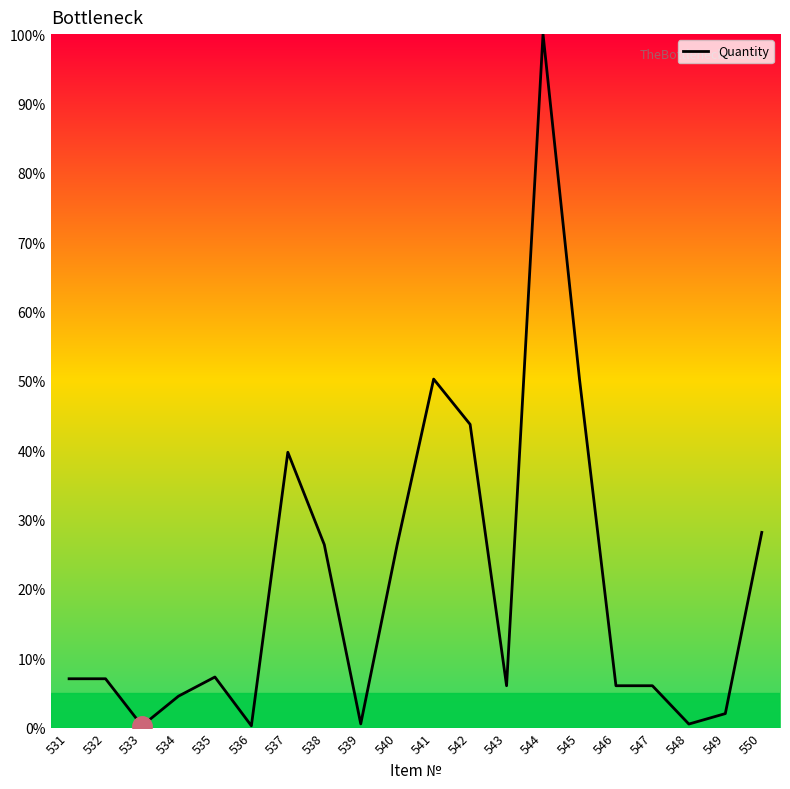

What is the difference between the values at 550 and 541?

22.1